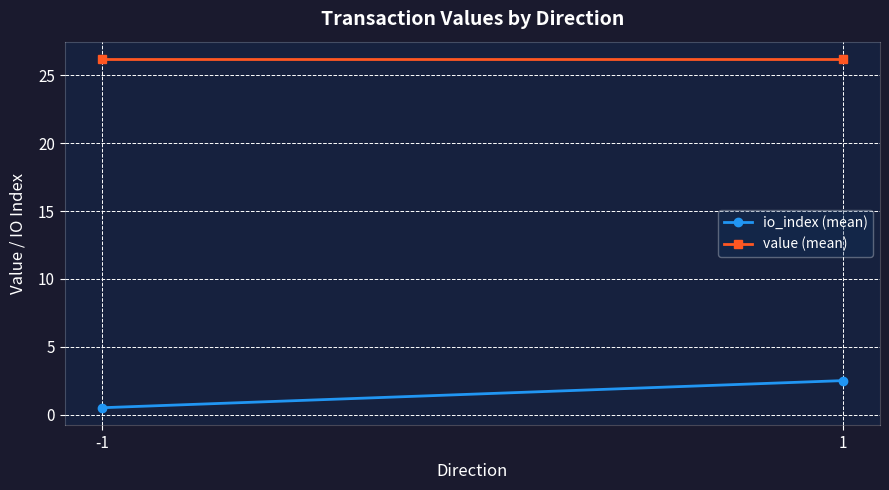

At which label does io_index (mean) reach its peak?

1